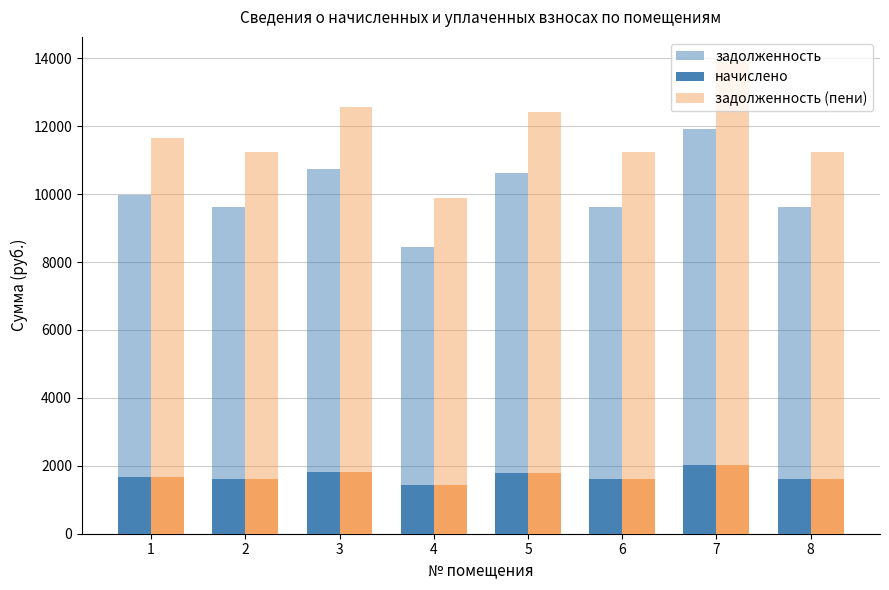

Does the chart contain any negative values?

No